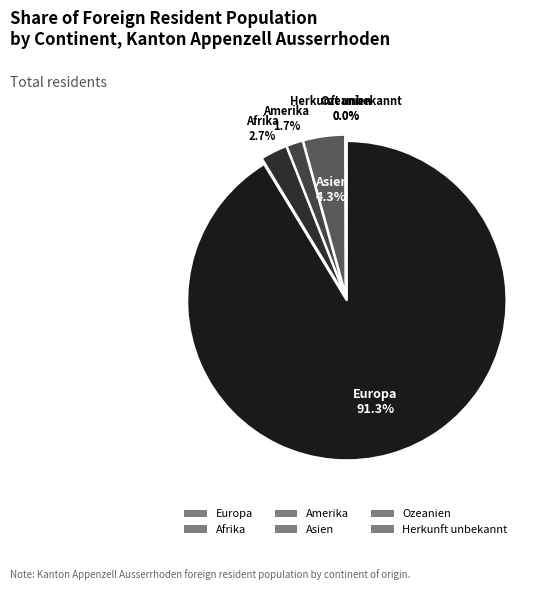

Does any single category account for the majority?

Yes